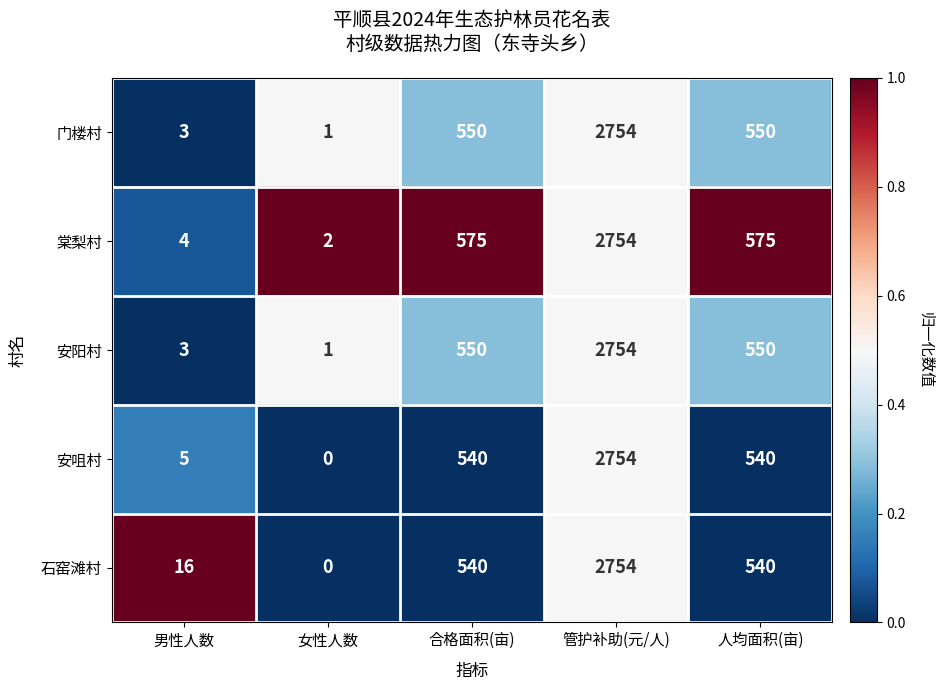

Is it true that 安阳村 equals 3 at 男性人数?

True